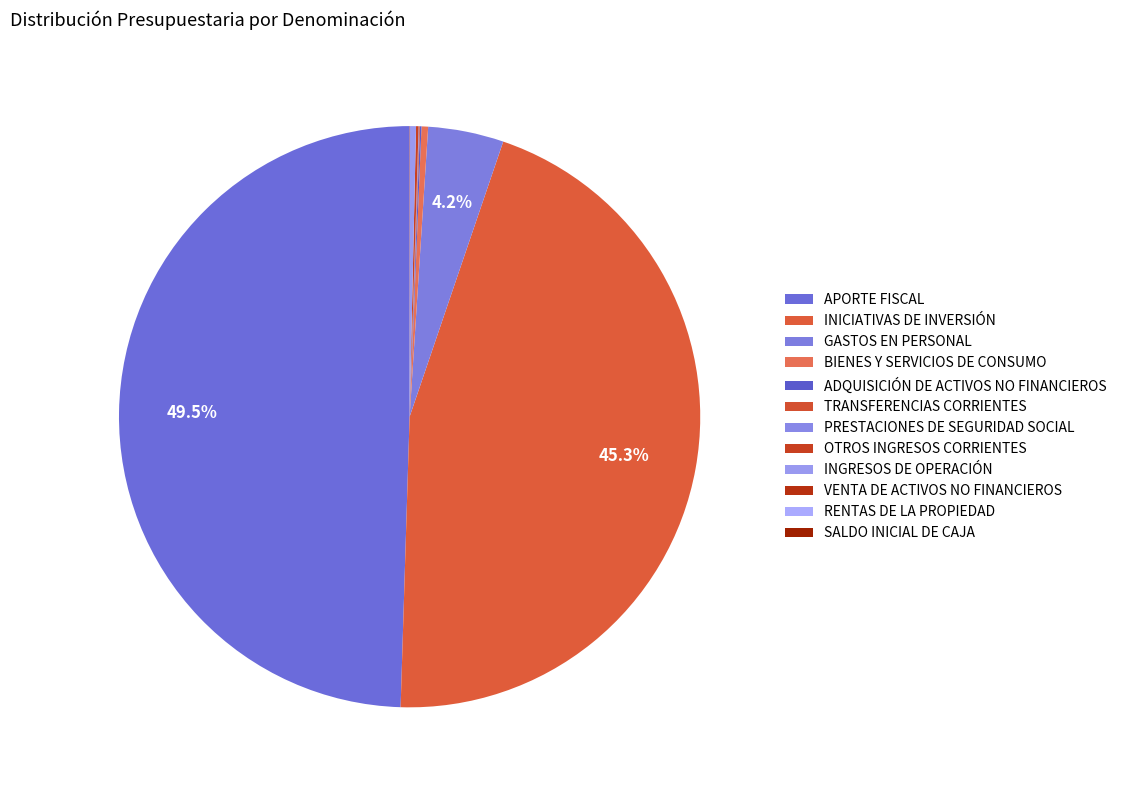

Rank the categories by value from highest to lowest.

APORTE FISCAL, INICIATIVAS DE INVERSIÓN, GASTOS EN PERSONAL, BIENES Y SERVICIOS DE CONSUMO, INGRESOS DE OPERACIÓN, OTROS INGRESOS CORRIENTES, ADQUISICIÓN DE ACTIVOS NO FINANCIEROS, TRANSFERENCIAS CORRIENTES, PRESTACIONES DE SEGURIDAD SOCIAL, VENTA DE ACTIVOS NO FINANCIEROS, RENTAS DE LA PROPIEDAD, SALDO INICIAL DE CAJA